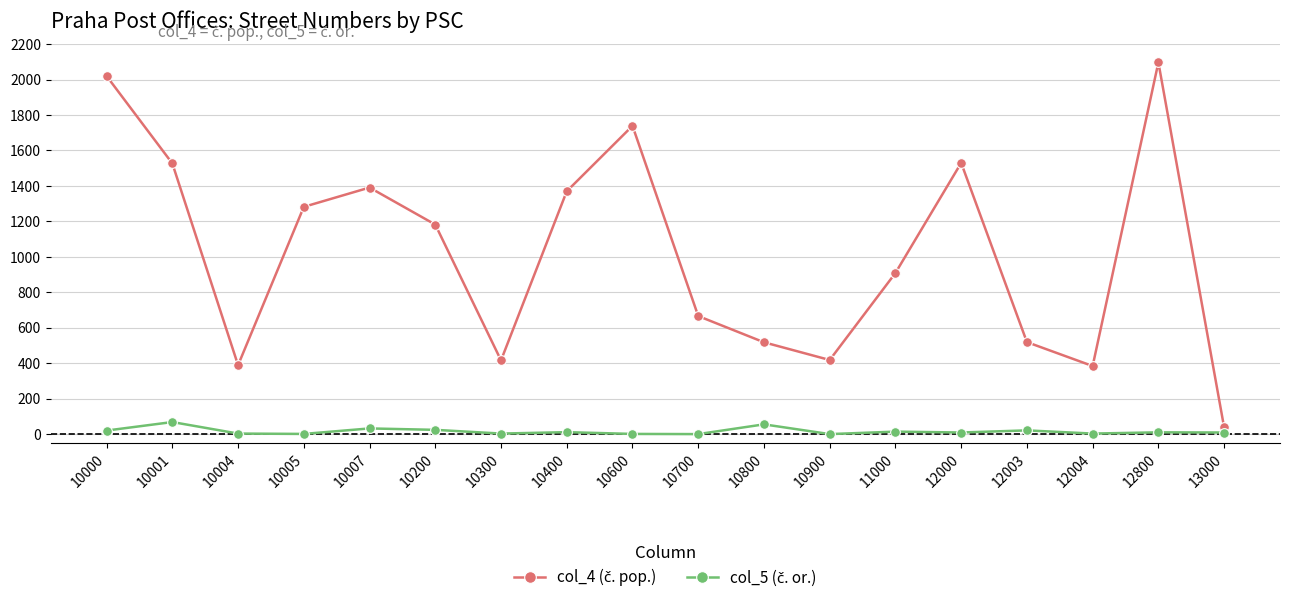

What is the greatest value displayed?

2097